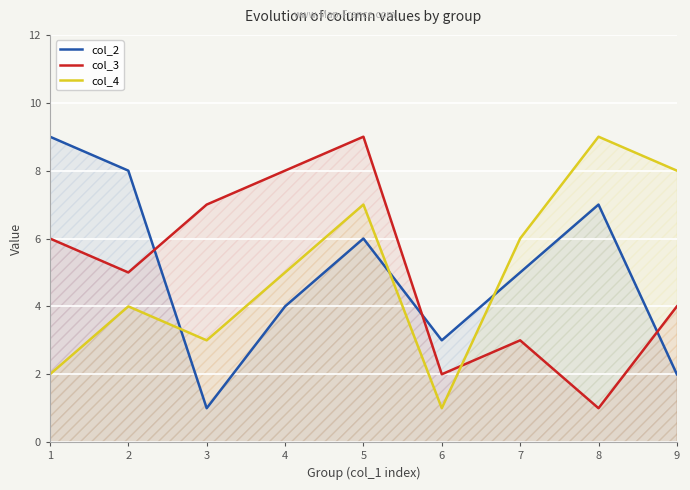

Between 5 and 7, which is larger?

5